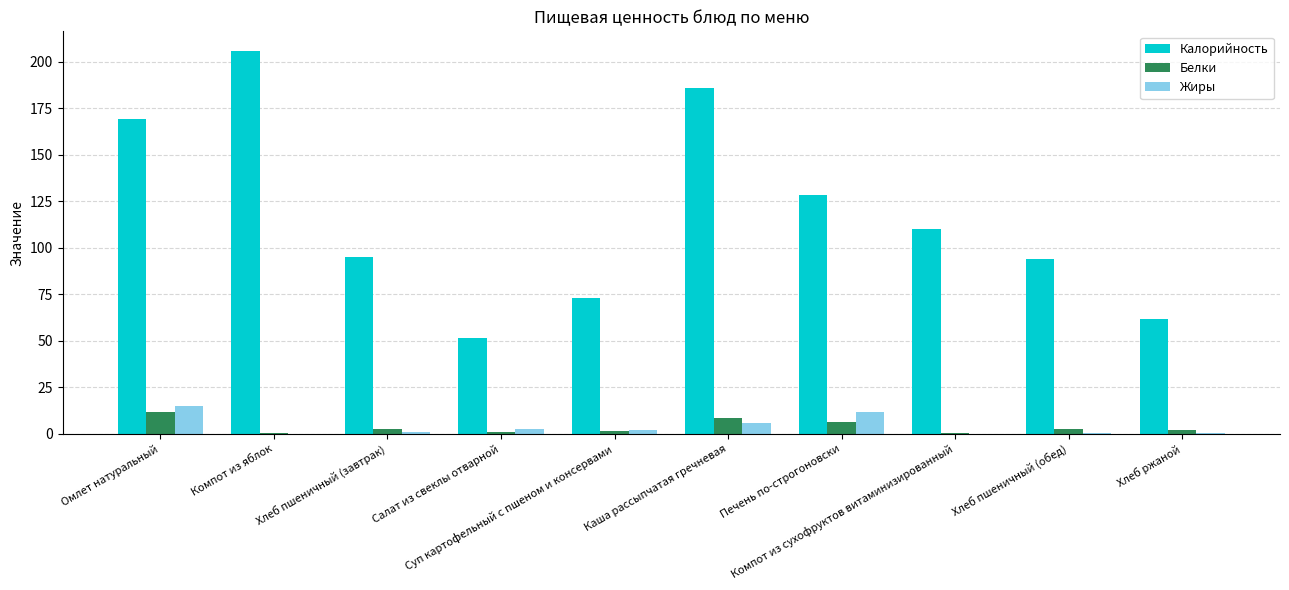

What is the approximate value of Белки at Омлет натуральный?

11.9